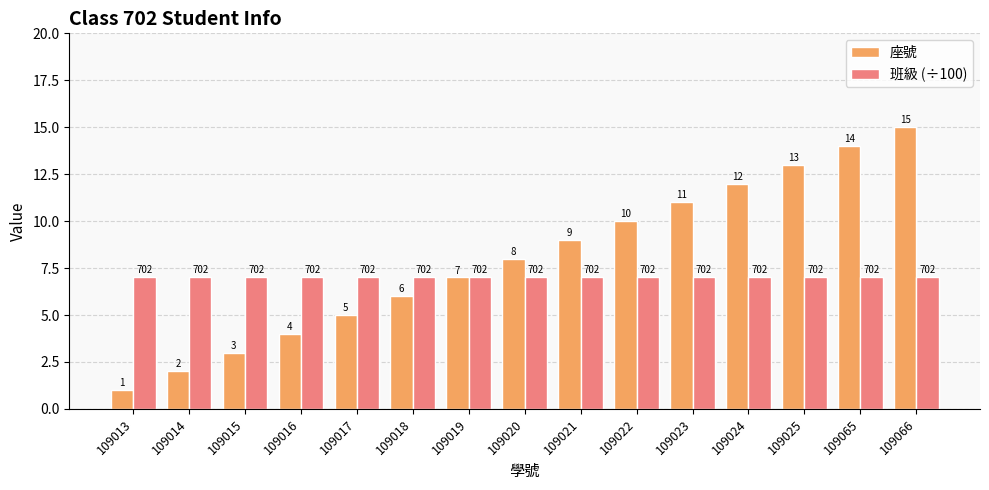

Does the chart contain stacked bars?

No